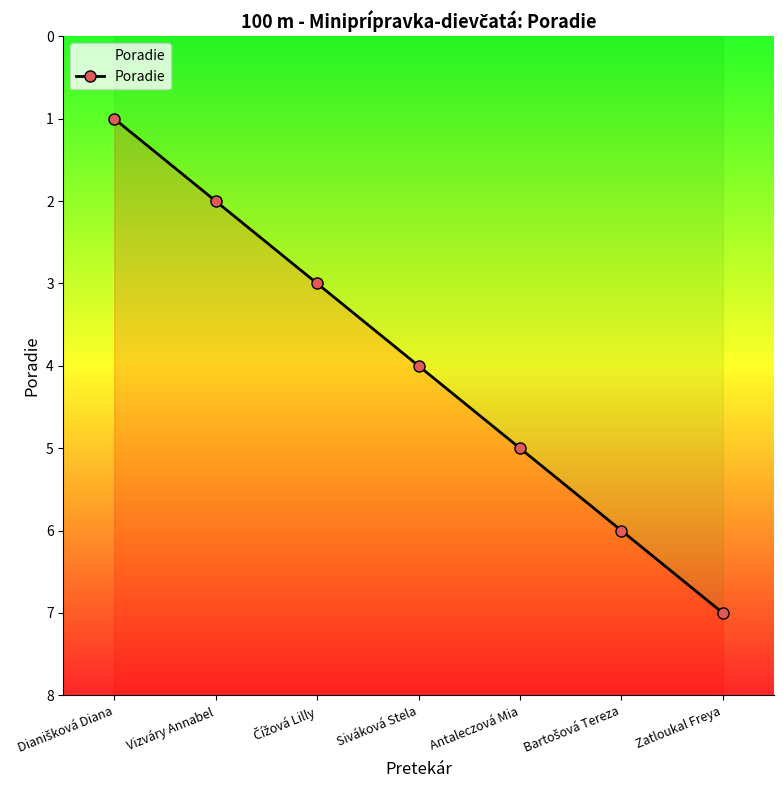

Between Čížová Lilly and Bartošová Tereza, which is larger?

Bartošová Tereza